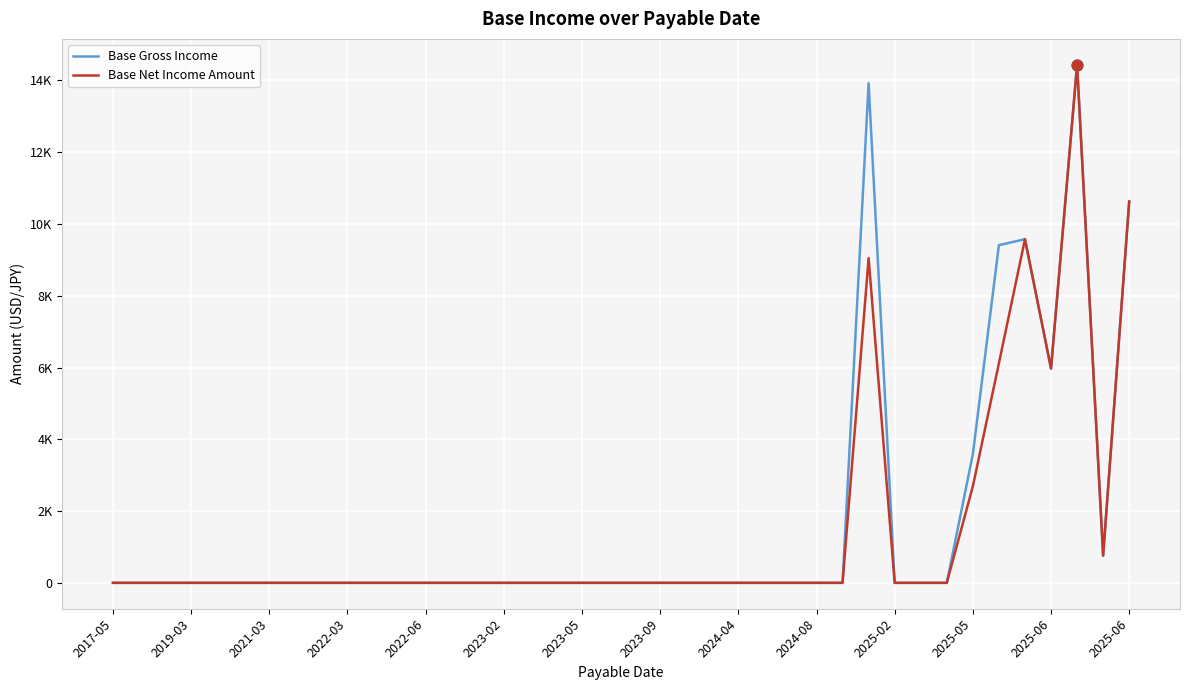

What are all the series names shown in the legend?

Base Gross Income, Base Net Income Amount